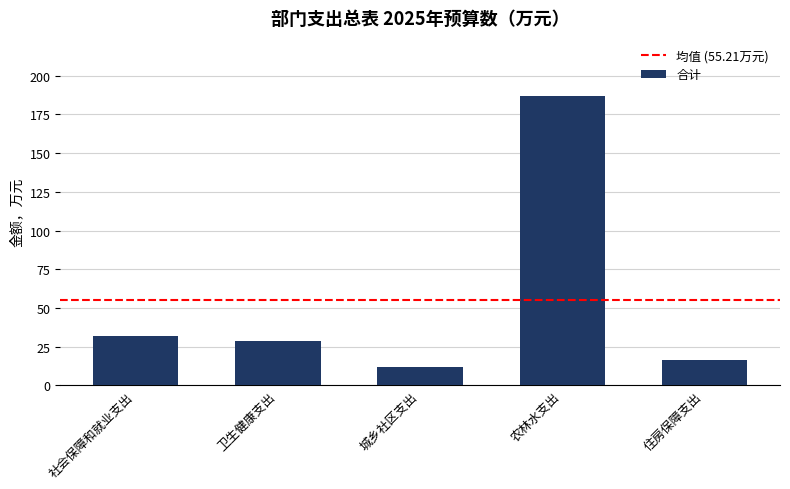

What is the label of the 1st bar from the right?

住房保障支出